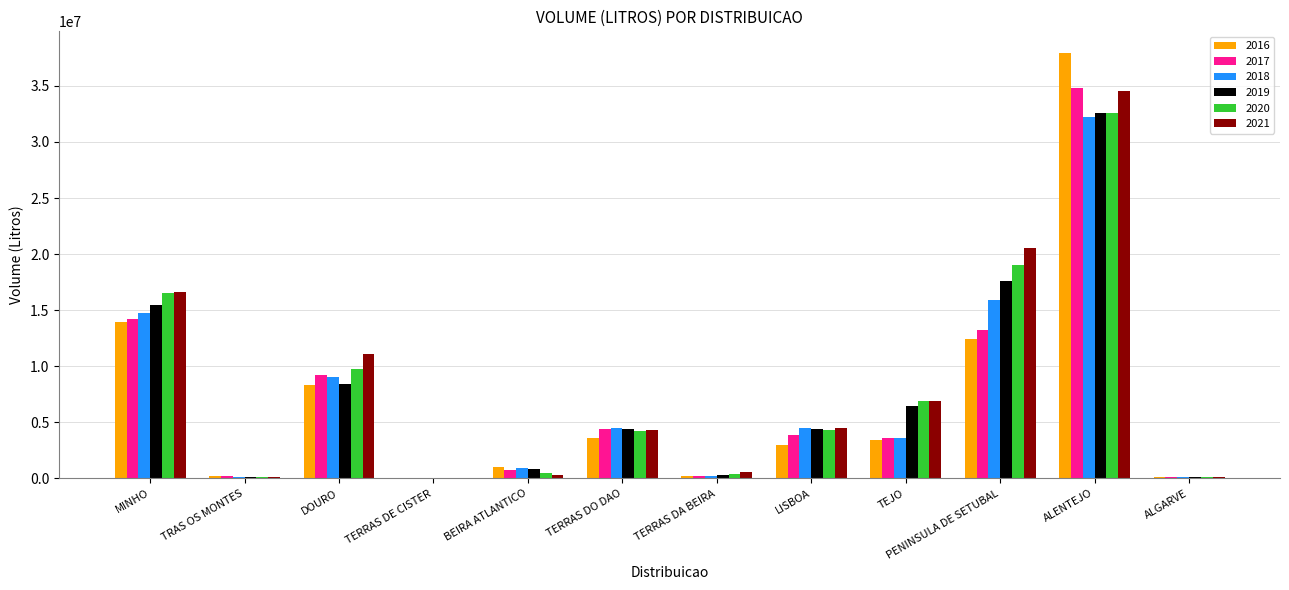

What is the sum of all 2018 values?

85936250